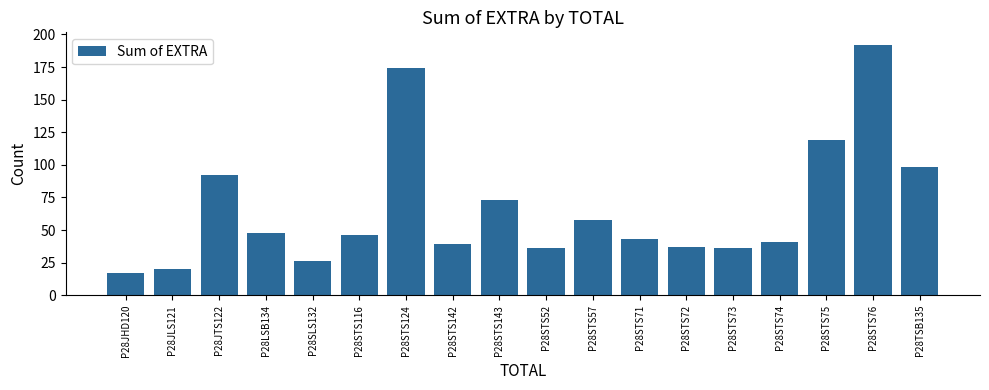

Which category has the lowest value across all series?

P28JHD120